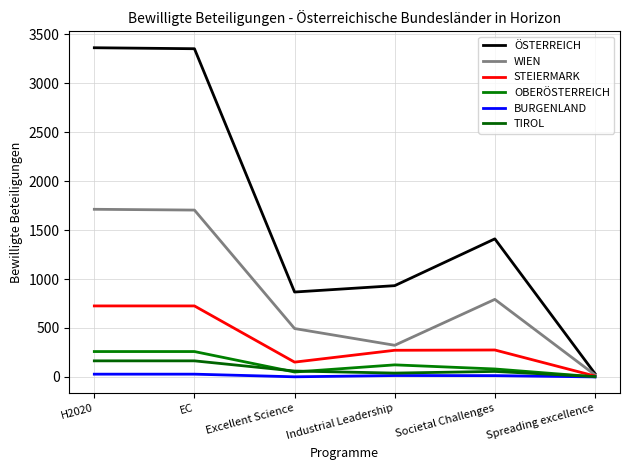

How many STEIERMARK values are between 151 and 725?

5